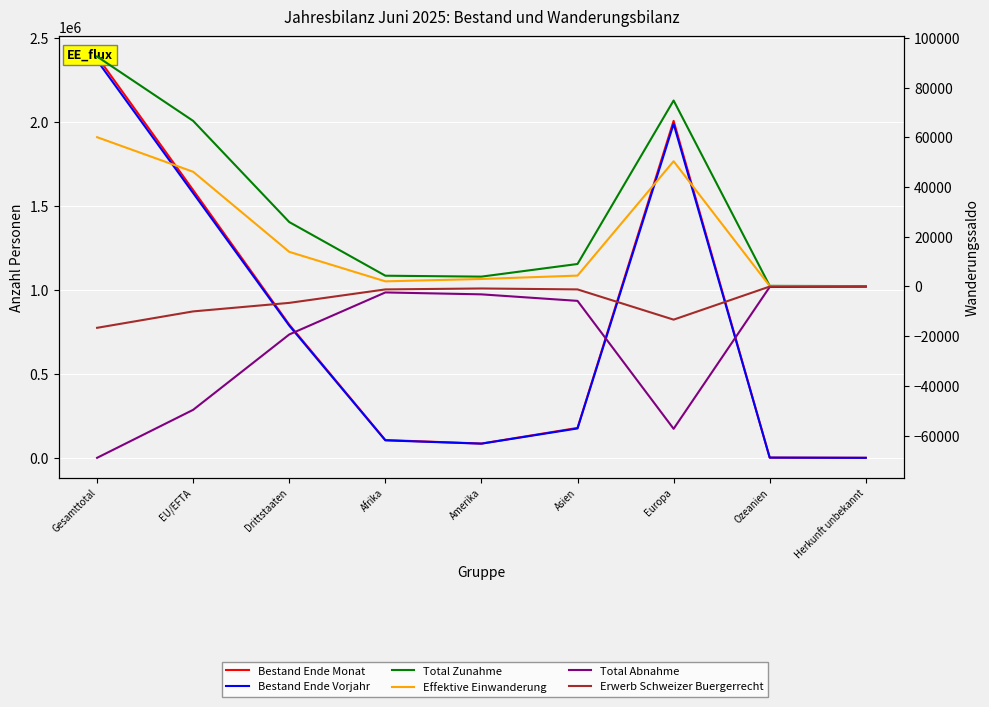

True or false: Bestand Ende Monat has more than 0 points higher than both neighbors.

True